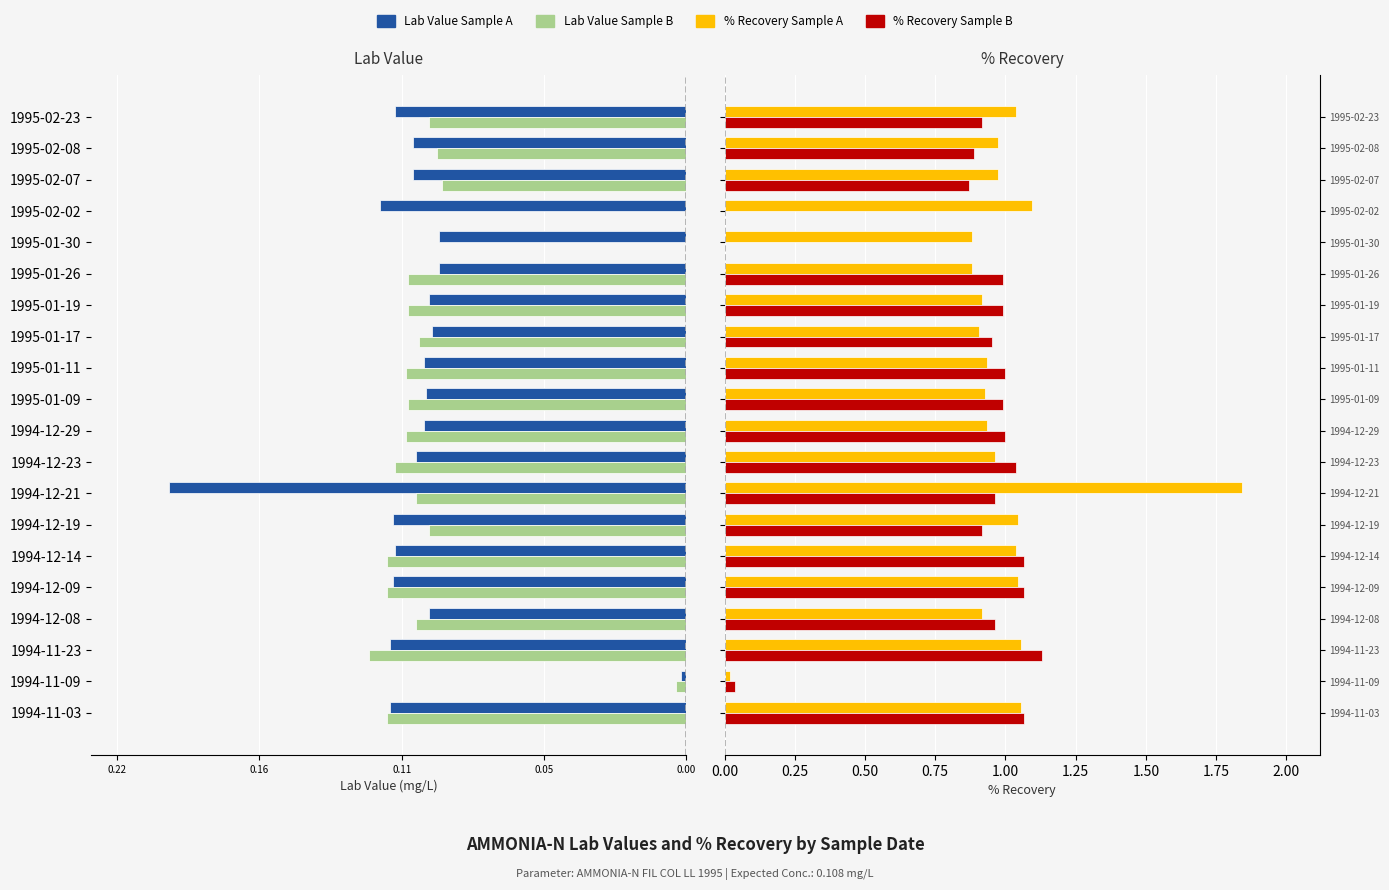

Reading right to left, extract all data points from this chart.

Lab Value (A): -0.1	-0.1	-0.1	-0.1	-0.1	-0.1	-0.1	-0.1	-0.1	-0.1	-0.1	-0.1	-0.2	-0.1	-0.1	-0.1	-0.1	-0.1	-0.0	-0.1
Lab Value (B): -0.1	-0.1	-0.1	0.0	0.0	-0.1	-0.1	-0.1	-0.1	-0.1	-0.1	-0.1	-0.1	-0.1	-0.1	-0.1	-0.1	-0.1	-0.0	-0.1
% Recovery (A): 1.0	1.0	1.0	1.1	0.9	0.9	0.9	0.9	0.9	0.9	0.9	1.0	1.8	1.0	1.0	1.0	0.9	1.1	0.0	1.1
% Recovery (B): 0.9	0.9	0.9	0.0	0.0	1.0	1.0	1.0	1.0	1.0	1.0	1.0	1.0	0.9	1.1	1.1	1.0	1.1	0.0	1.1